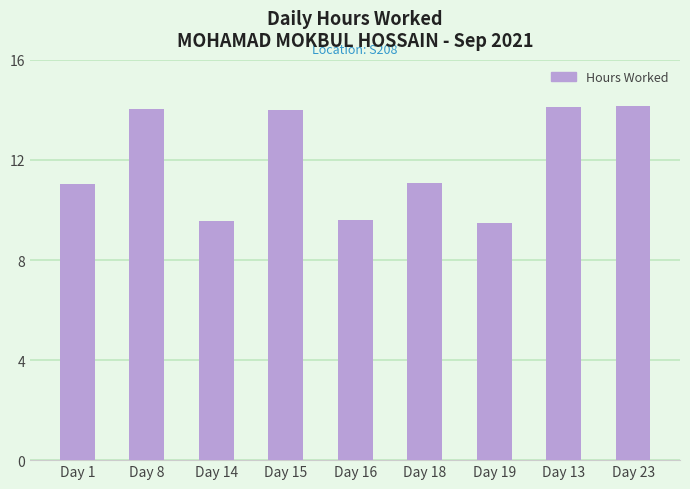

Is it true that the value at Day 1 is 11.1?

True